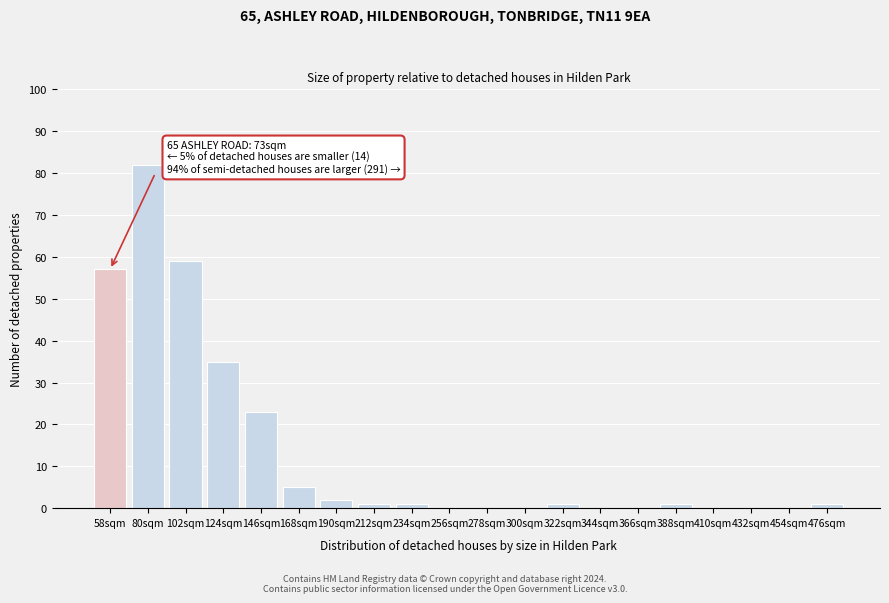

Reading left to right, extract all data points from this chart.

58sqm=57	80sqm=82	102sqm=59	124sqm=35	146sqm=23	168sqm=5	190sqm=2	212sqm=1	234sqm=1	256sqm=0	278sqm=0	300sqm=0	322sqm=1	344sqm=0	366sqm=0	388sqm=1	410sqm=0	432sqm=0	454sqm=0	476sqm=1